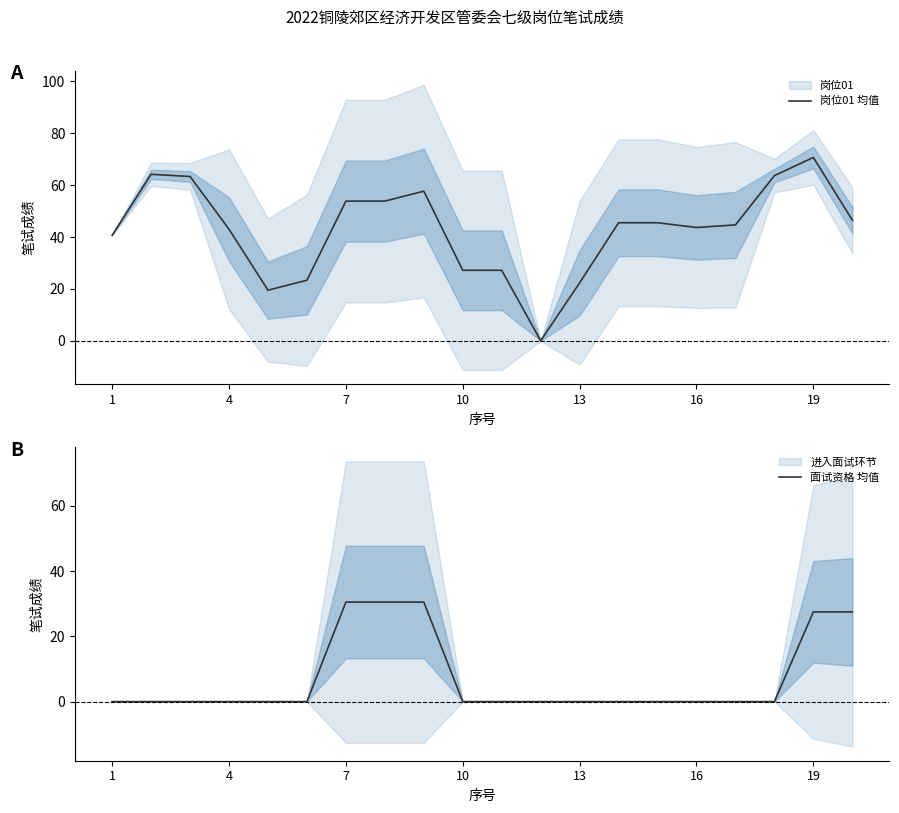

Which series has the widest spread of values?

岗位01 均值